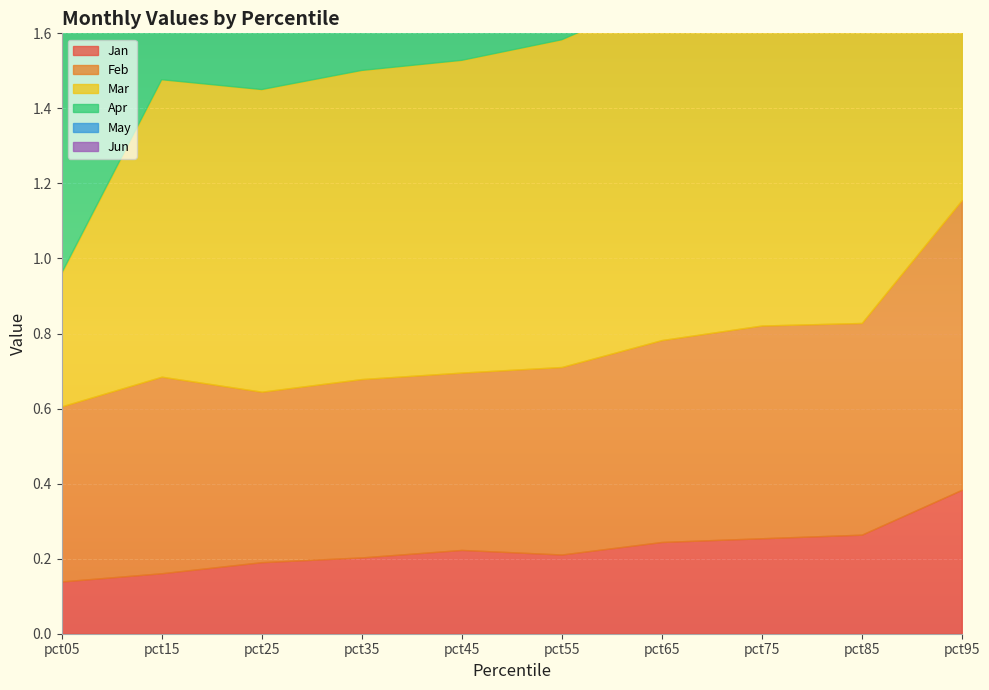

The value of Jun at pct85 is 0.7. True or false?

True